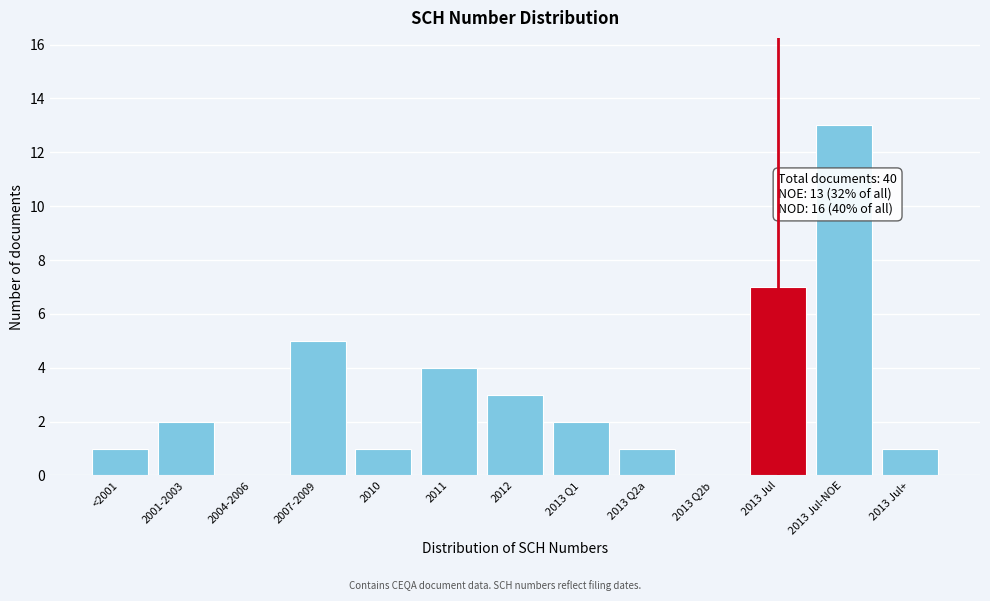

Reading left to right, what are all the values shown in this chart?

<2001=1	2001-2003=2	2004-2006=0	2007-2009=5	2010=1	2011=4	2012=3	2013 Q1=2	2013 Q2a=1	2013 Q2b=0	2013 Jul=7	2013 Jul-NOE=13	2013 Jul+=1